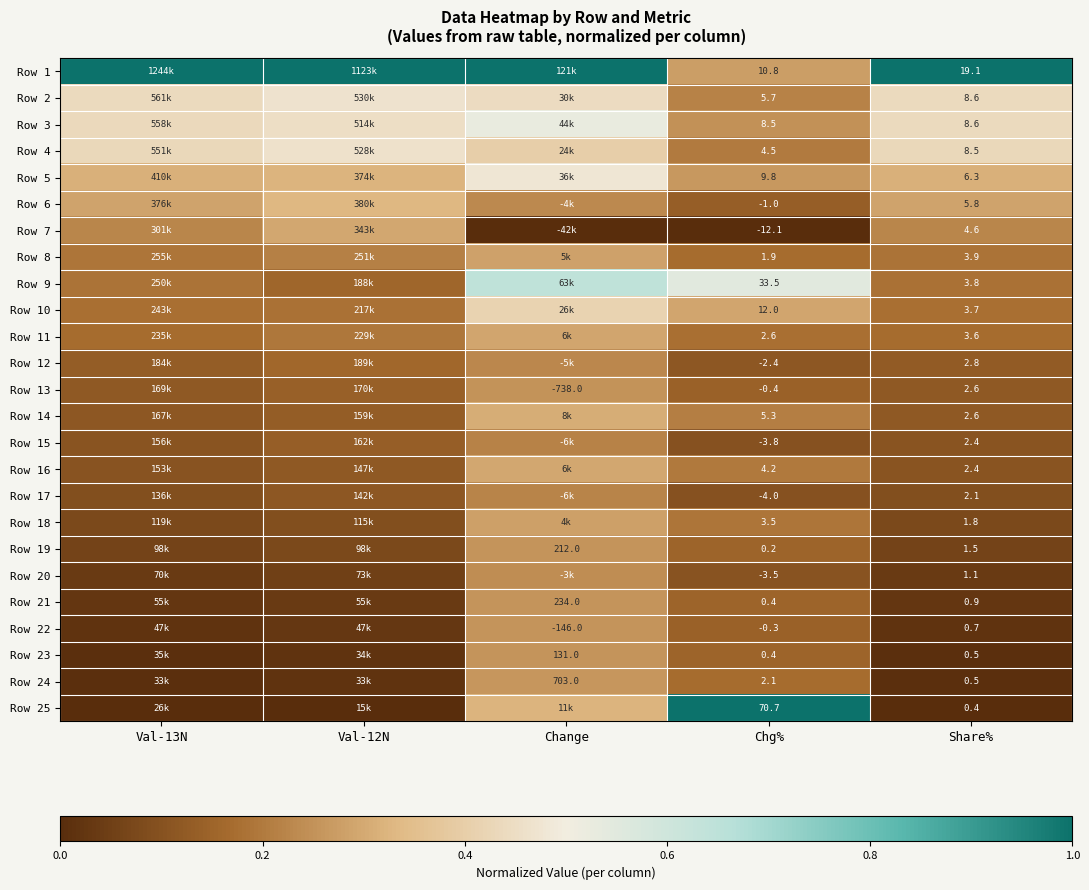

What is the sum of all Row 16 values?

0.8